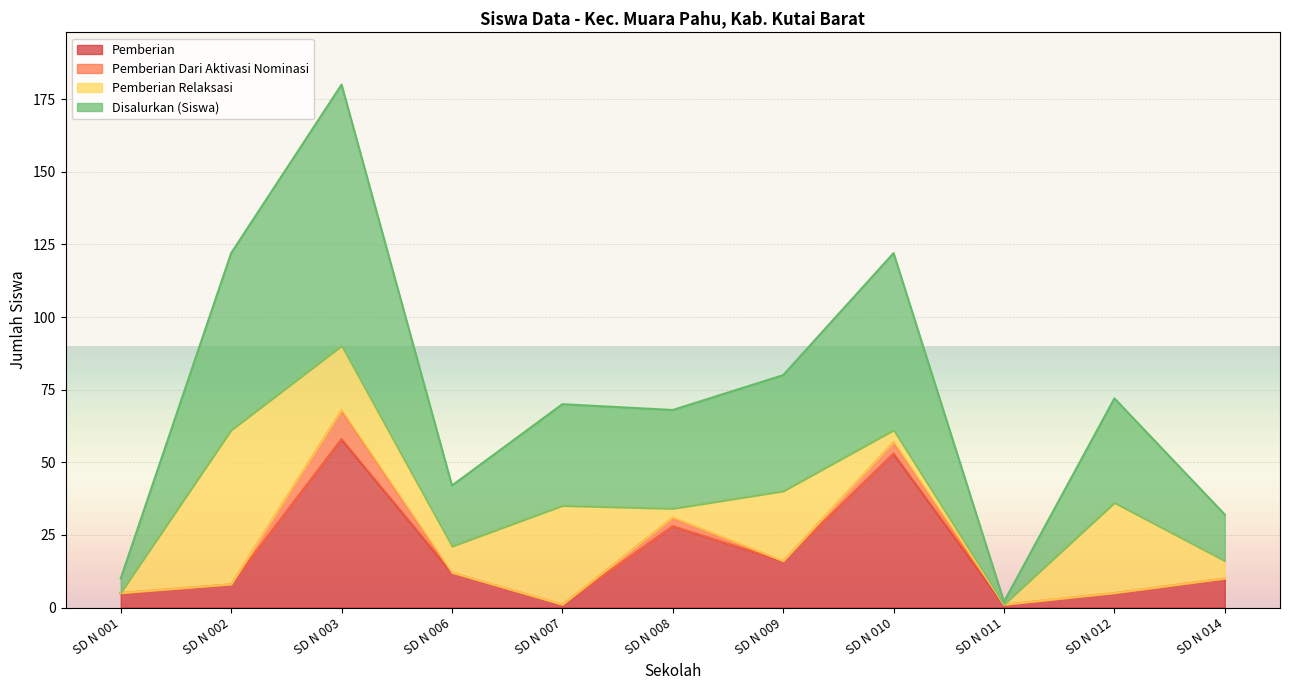

What is the approximate value of Disalurkan (Siswa) at SD N 010?

61